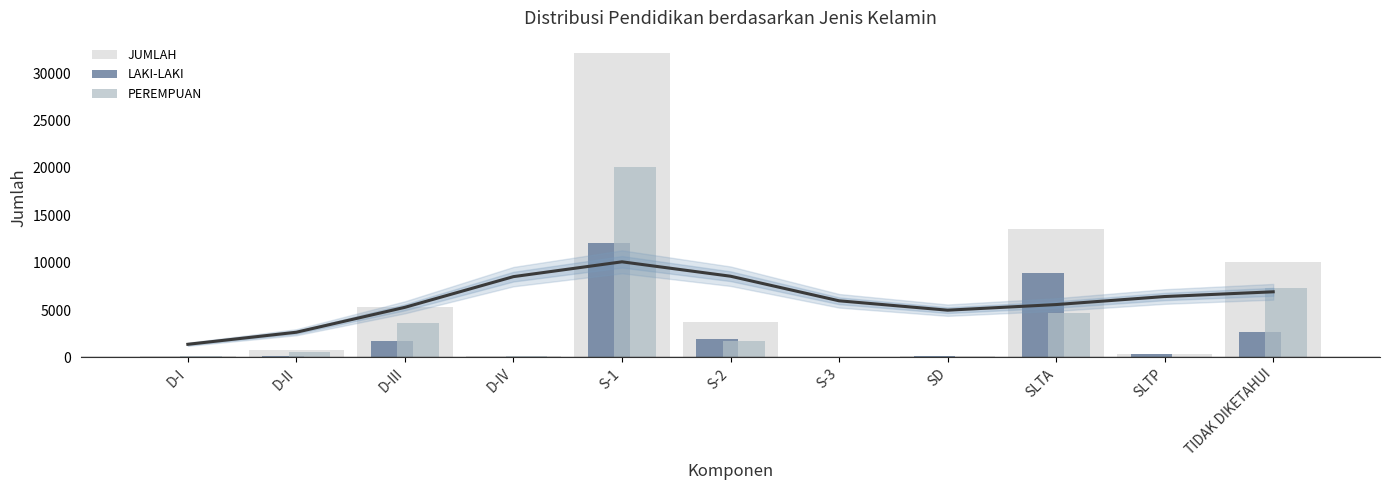

Where is LAKI-LAKI nearest to the value 6048?

SLTA